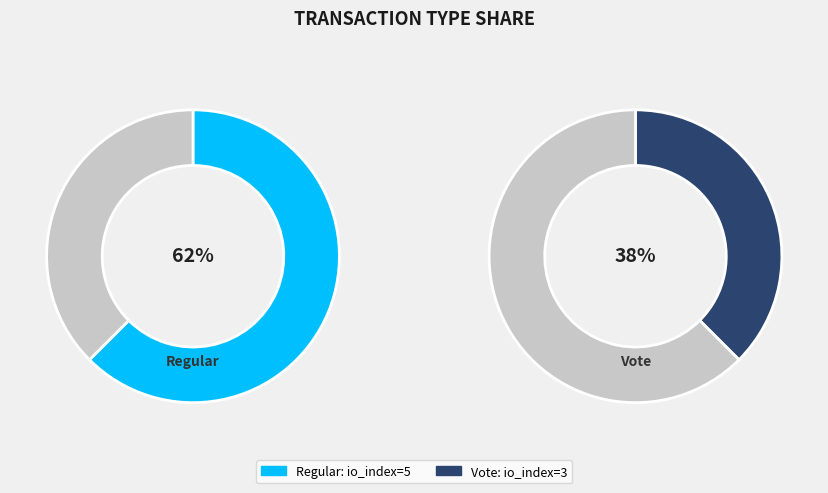

To the nearest percent, what percentage of the pie is Vote (io_index=3)?

38%